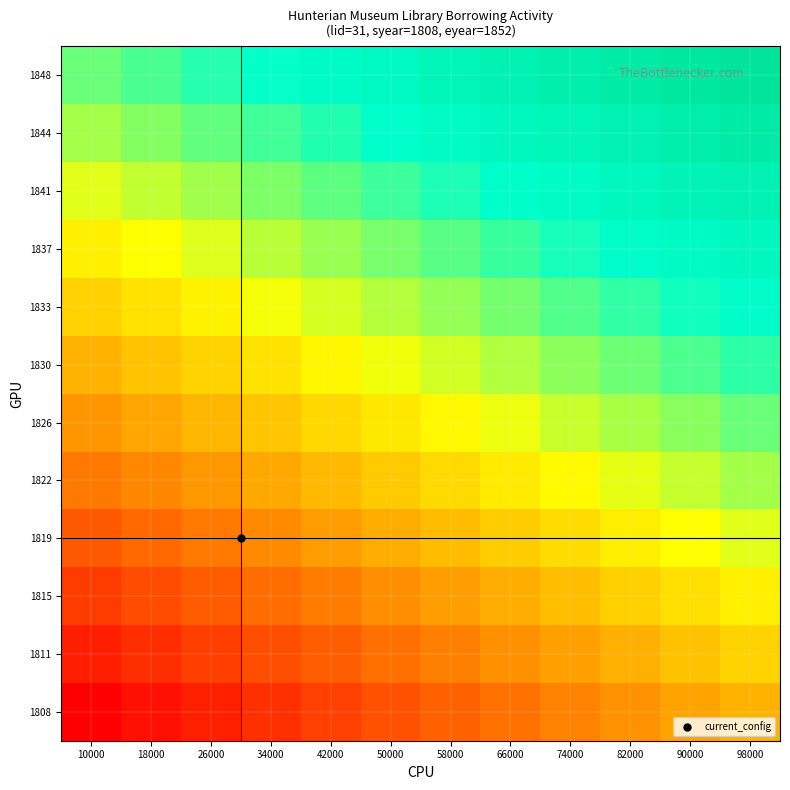

Reading left to right, extract all data points from this chart.

1808: 10000=1808.0	18000=1810.0	26000=1812.0	34000=1814.0	42000=1816.0	50000=1818.0	58000=1820.0	66000=1822.0	74000=1824.0	82000=1826.0	90000=1828.0	98000=1830.0
1811: 10000=1811.7	18000=1813.7	26000=1815.7	34000=1817.7	42000=1819.7	50000=1821.7	58000=1823.7	66000=1825.7	74000=1827.7	82000=1829.7	90000=1831.7	98000=1833.7
1815: 10000=1815.3	18000=1817.3	26000=1819.3	34000=1821.3	42000=1823.3	50000=1825.3	58000=1827.3	66000=1829.3	74000=1831.3	82000=1833.3	90000=1835.3	98000=1837.3
1819: 10000=1819.0	18000=1821.0	26000=1823.0	34000=1825.0	42000=1827.0	50000=1829.0	58000=1831.0	66000=1833.0	74000=1835.0	82000=1837.0	90000=1839.0	98000=1841.0
1822: 10000=1822.7	18000=1824.7	26000=1826.7	34000=1828.7	42000=1830.7	50000=1832.7	58000=1834.7	66000=1836.7	74000=1838.7	82000=1840.7	90000=1842.7	98000=1844.7
1826: 10000=1826.3	18000=1828.3	26000=1830.3	34000=1832.3	42000=1834.3	50000=1836.3	58000=1838.3	66000=1840.3	74000=1842.3	82000=1844.3	90000=1846.3	98000=1848.3
1830: 10000=1830.0	18000=1832.0	26000=1834.0	34000=1836.0	42000=1838.0	50000=1840.0	58000=1842.0	66000=1844.0	74000=1846.0	82000=1848.0	90000=1850.0	98000=1852.0
1833: 10000=1833.7	18000=1835.7	26000=1837.7	34000=1839.7	42000=1841.7	50000=1843.7	58000=1845.7	66000=1847.7	74000=1849.7	82000=1851.7	90000=1853.7	98000=1855.7
1837: 10000=1837.3	18000=1839.3	26000=1841.3	34000=1843.3	42000=1845.3	50000=1847.3	58000=1849.3	66000=1851.3	74000=1853.3	82000=1855.3	90000=1857.3	98000=1859.3
1841: 10000=1841.0	18000=1843.0	26000=1845.0	34000=1847.0	42000=1849.0	50000=1851.0	58000=1853.0	66000=1855.0	74000=1857.0	82000=1859.0	90000=1861.0	98000=1863.0
1844: 10000=1844.7	18000=1846.7	26000=1848.7	34000=1850.7	42000=1852.7	50000=1854.7	58000=1856.7	66000=1858.7	74000=1860.7	82000=1862.7	90000=1864.7	98000=1866.7
1848: 10000=1848.3	18000=1850.3	26000=1852.3	34000=1854.3	42000=1856.3	50000=1858.3	58000=1860.3	66000=1862.3	74000=1864.3	82000=1866.3	90000=1868.3	98000=1870.3